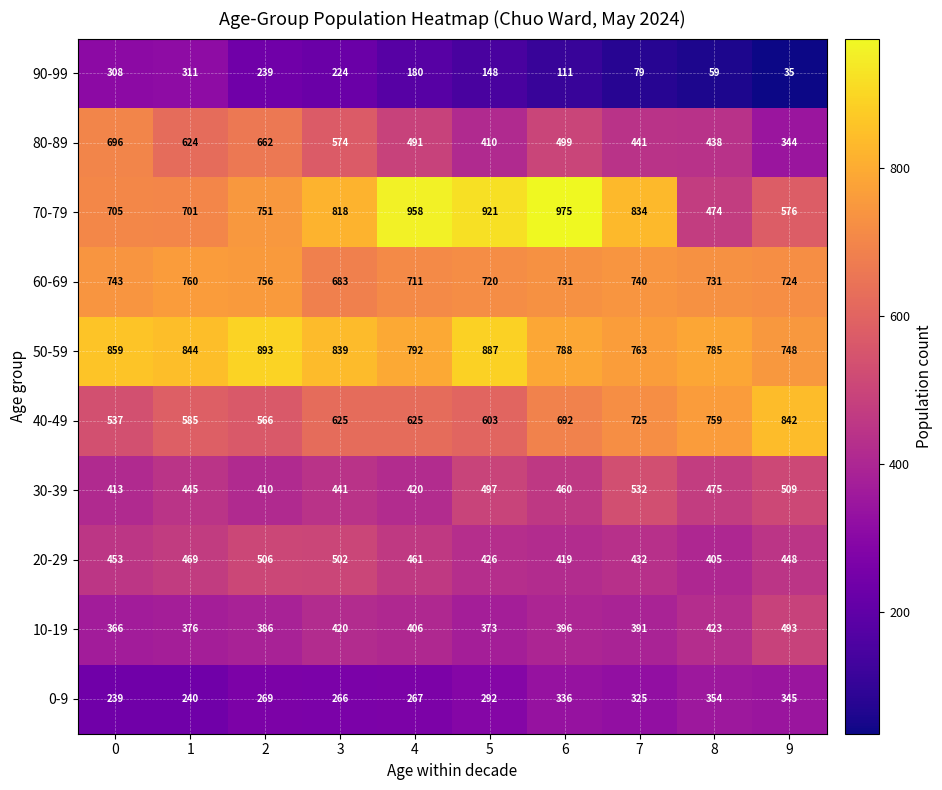

At which category does the chart reach its peak across all series?

6